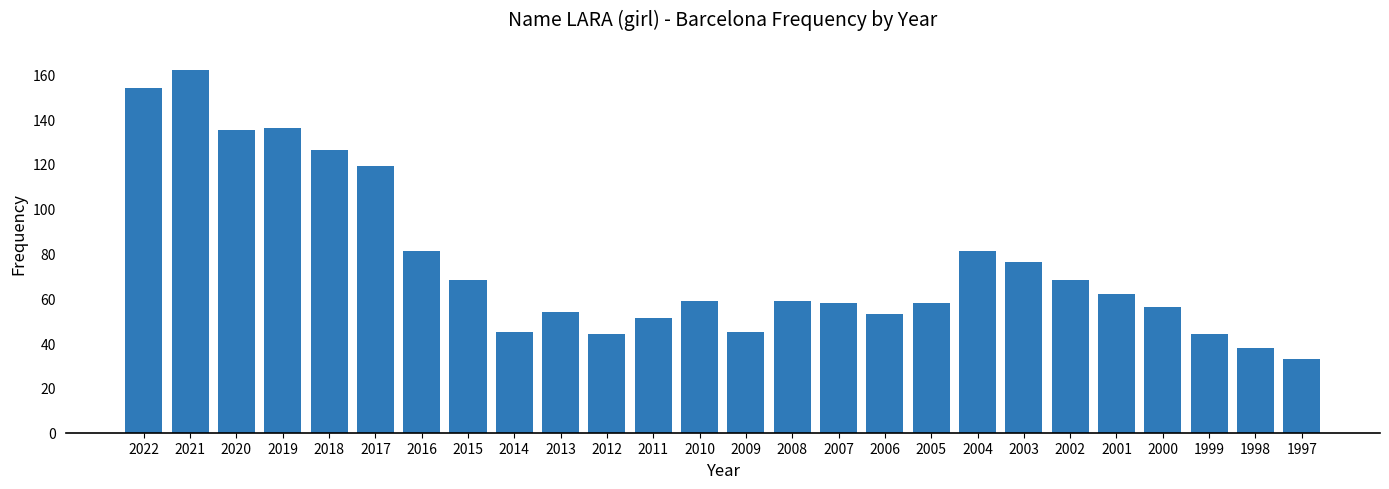

How many distinct data groups are displayed?

1